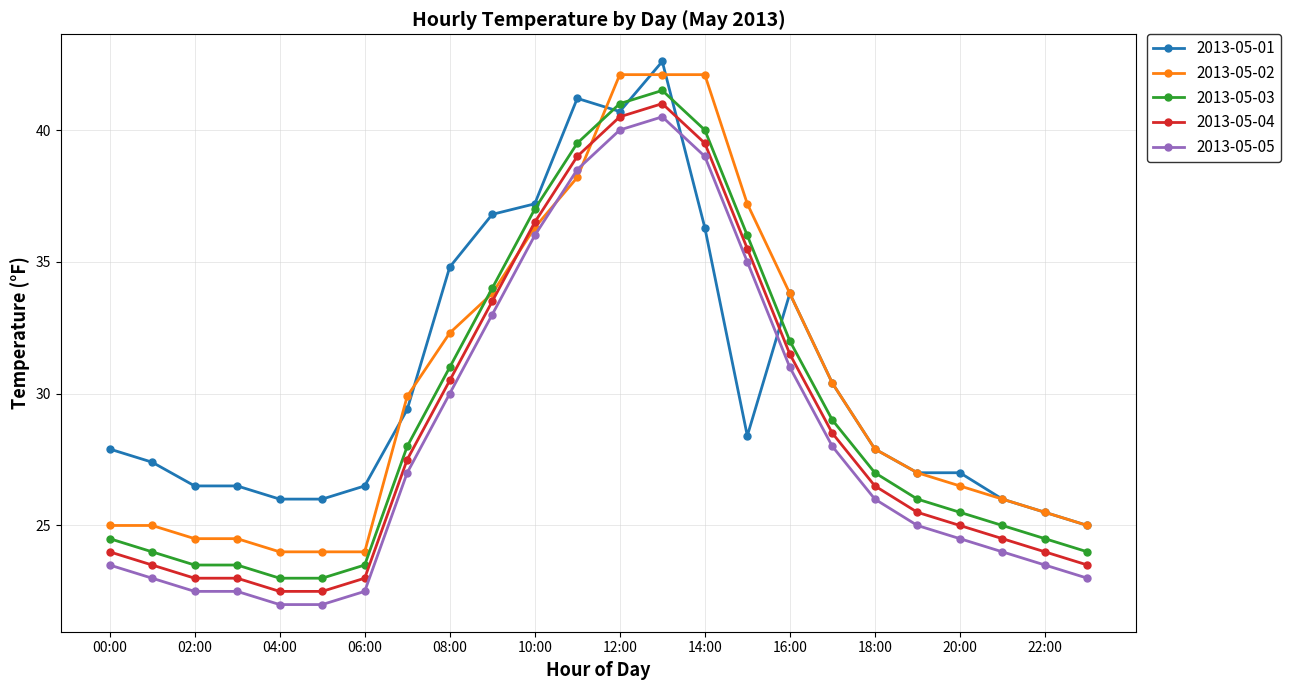

True or false: 2013-05-04 and 2013-05-03 cross at least once.

False